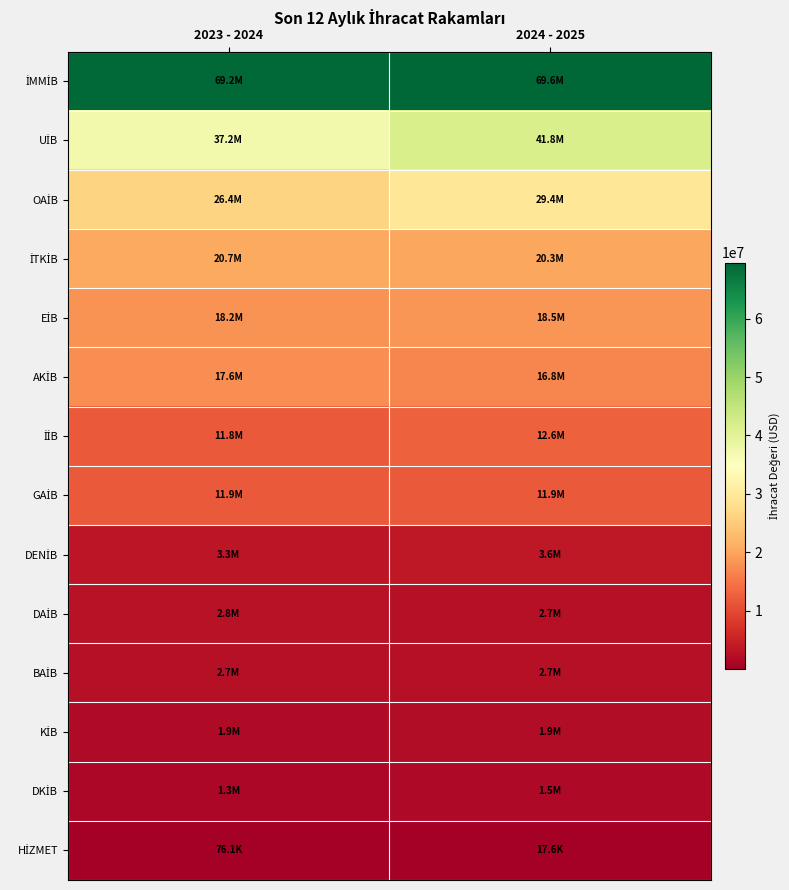

What is the difference between the highest and lowest values at 2023 - 2024?

69111724.3